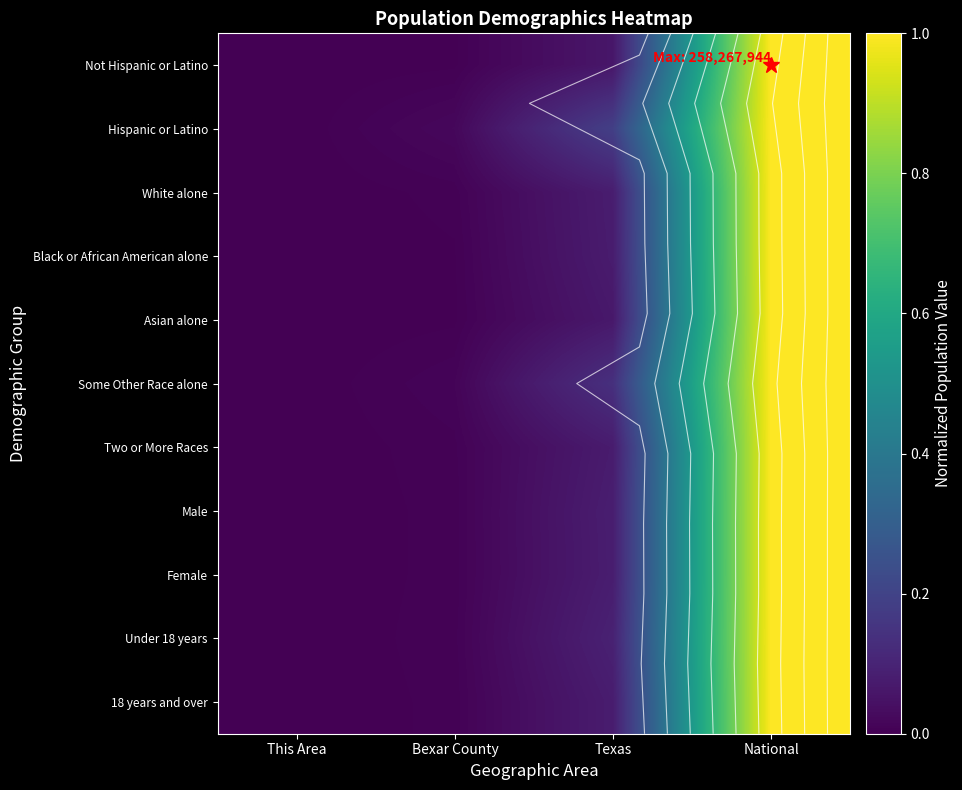

What is the maximum value for Not Hispanic or Latino?

1.0